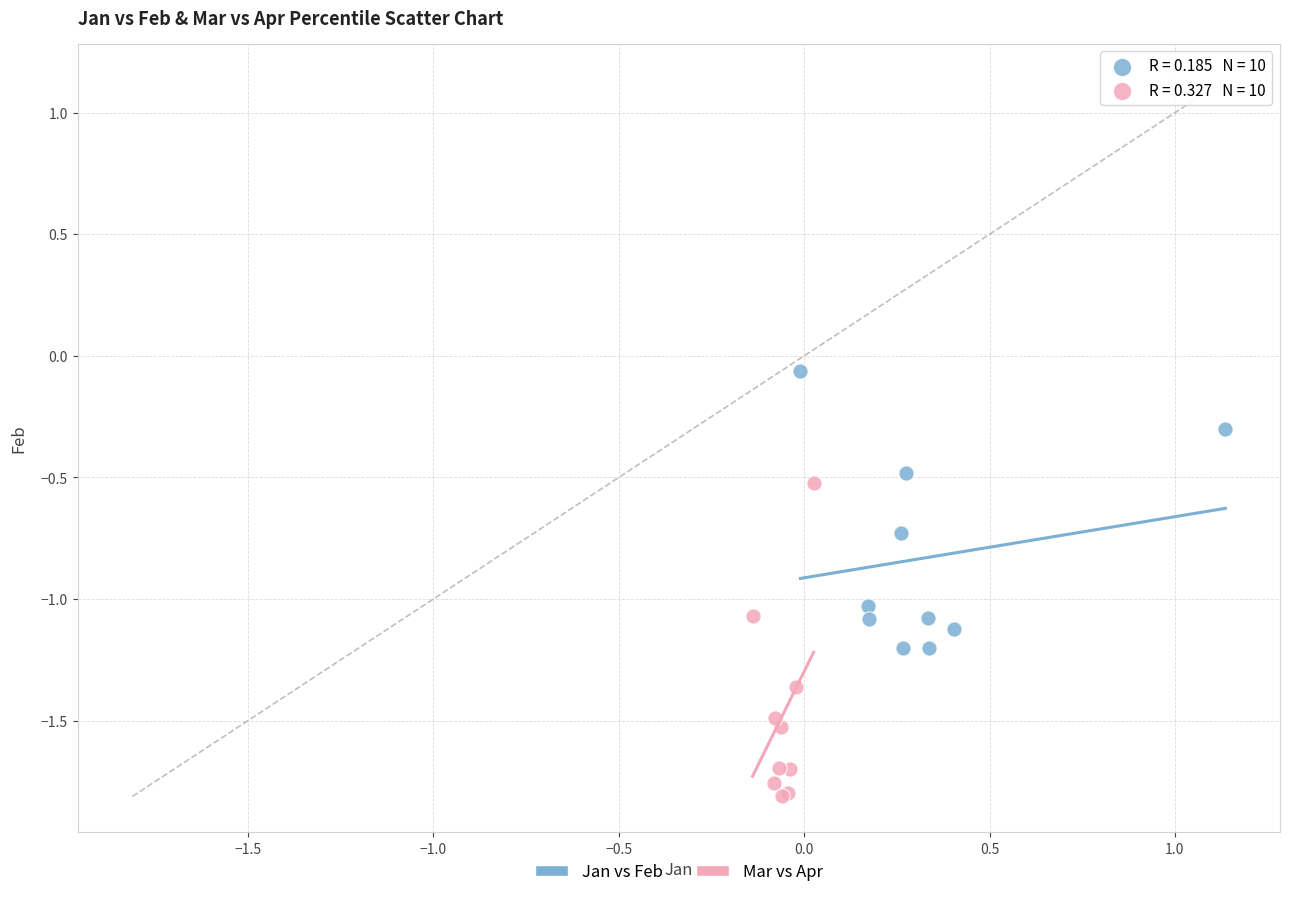

Which series contains the lowest Y value?

Mar vs Apr